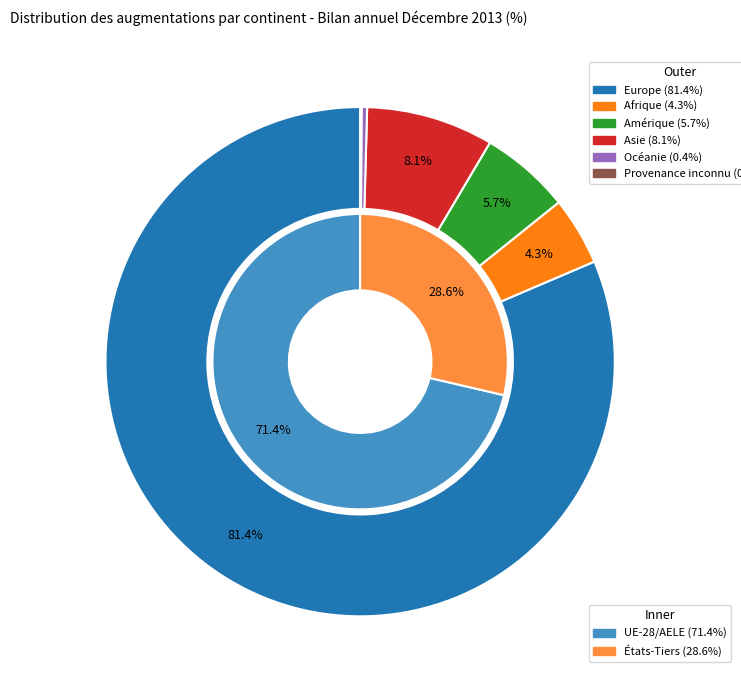

Is it true that Europe is 88% of the pie?

False